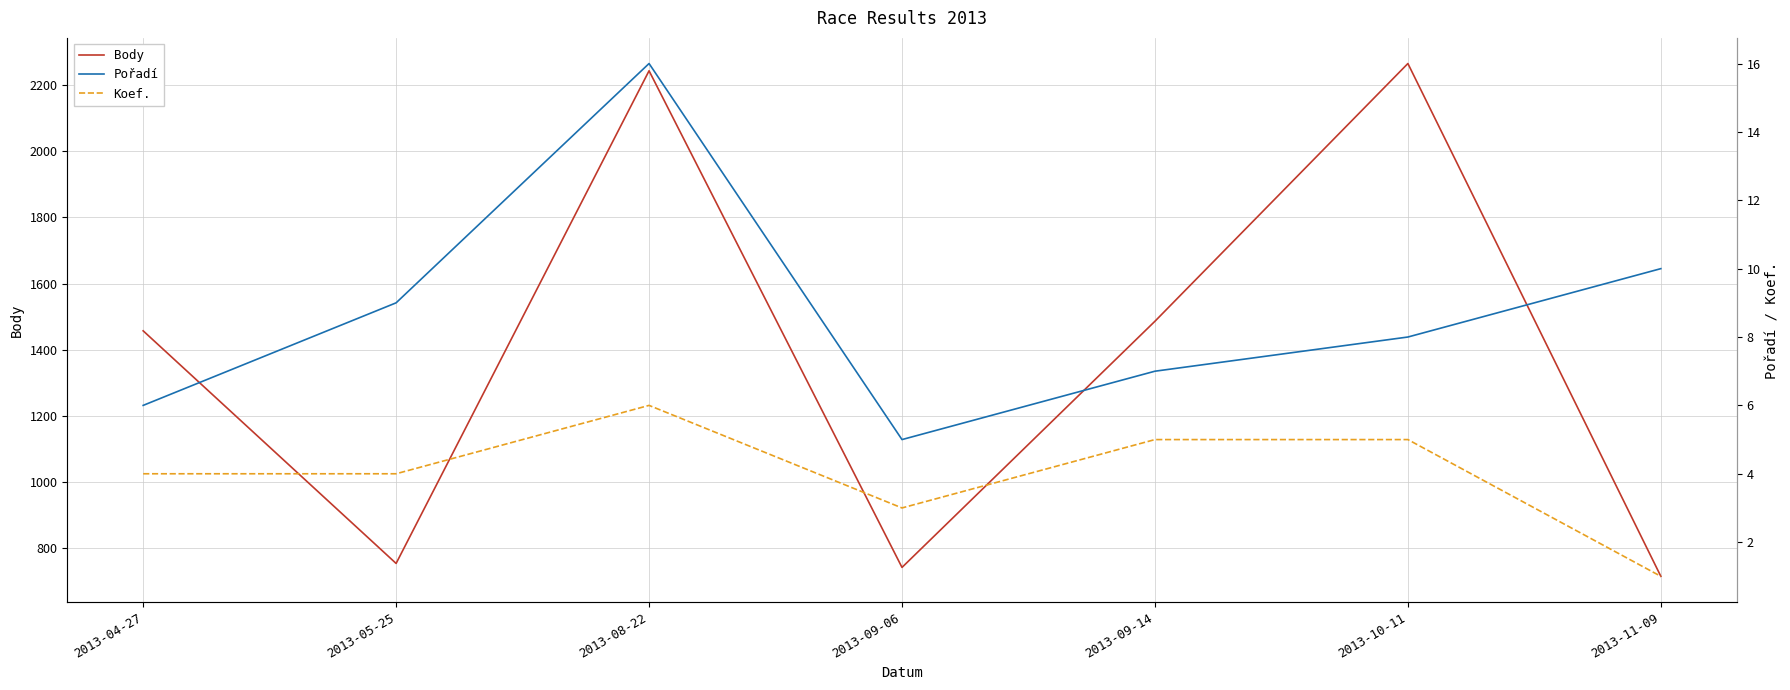

What is the lowest value of the Body series?

714